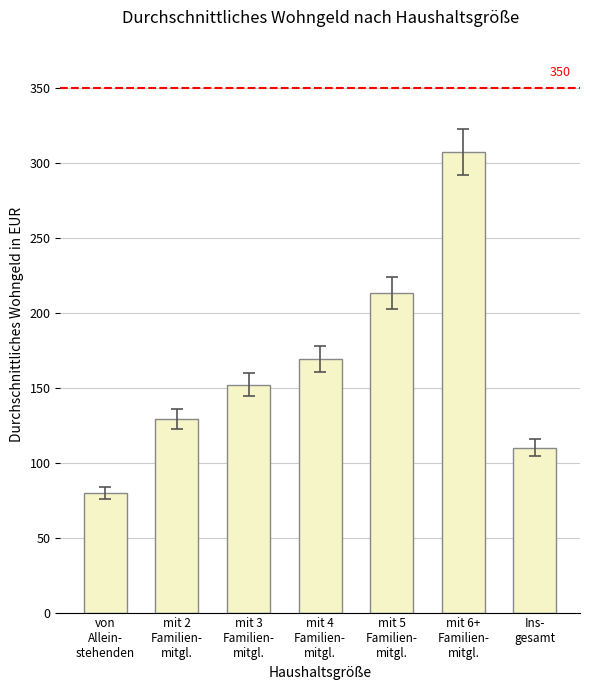

Does the chart contain any negative values?

No